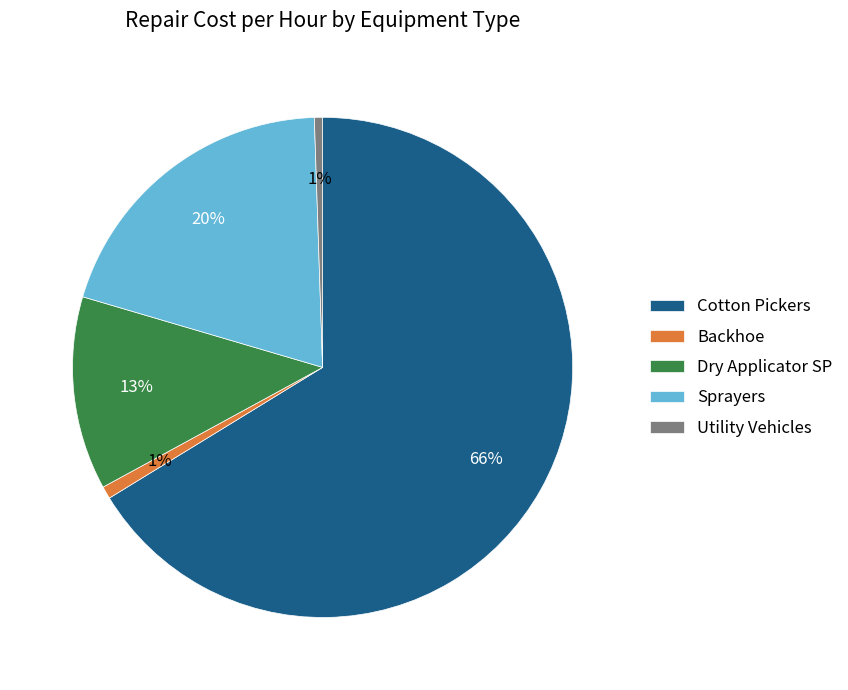

To the nearest percent, what is the average slice percentage?

20%